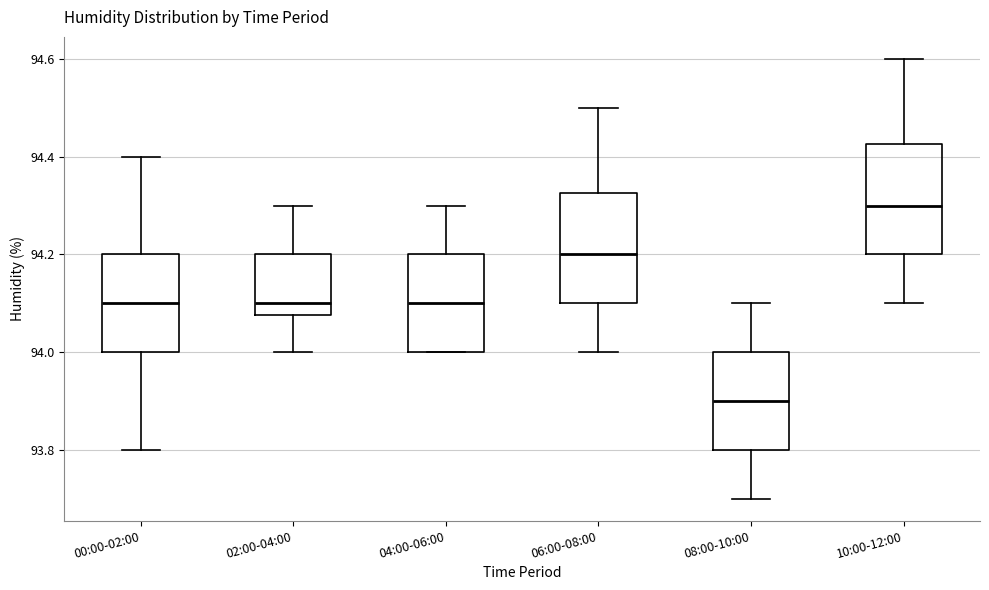

Where does the median line of the box for 04:00-06:00 sit on the y-axis? The values are not printed on the chart, so give them approximately, as read against the axis.

94.10